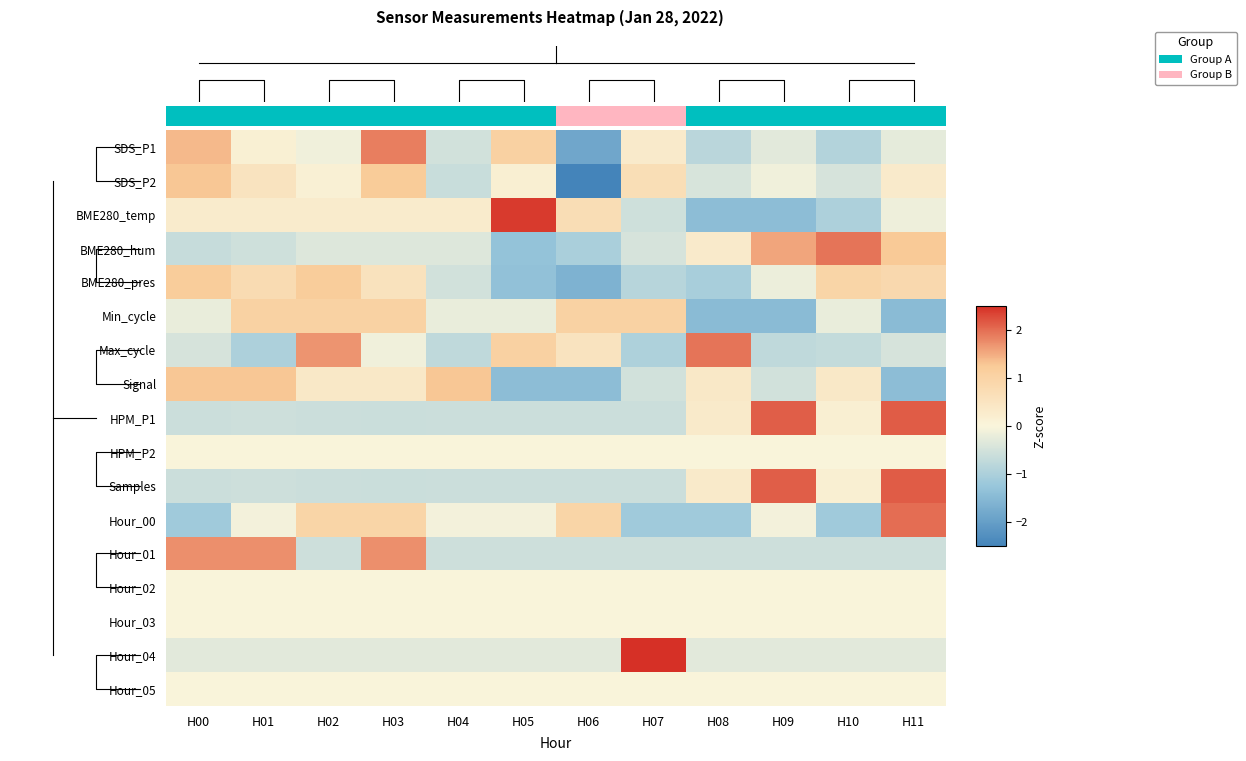

How many values in Signal are below zero?

5